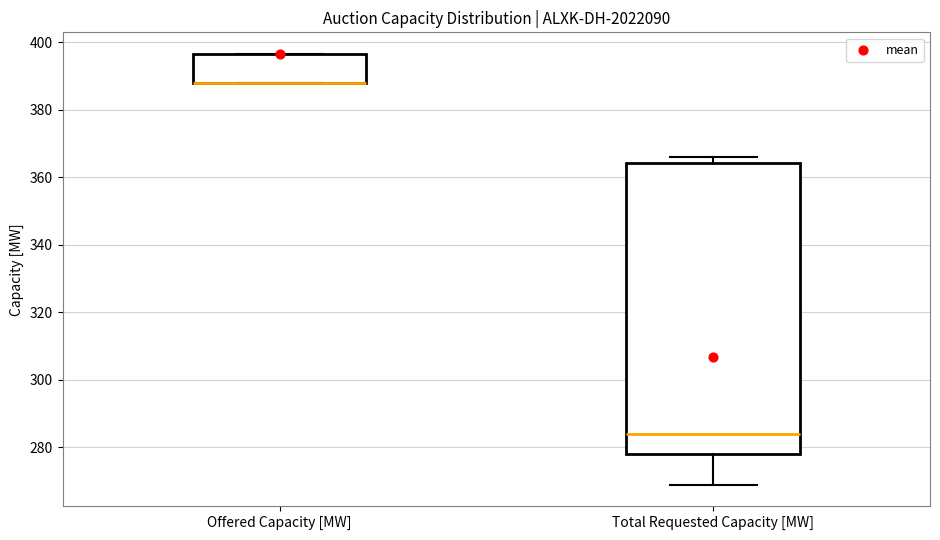

Reading left to right, read every box against the y-axis: the position of its median line, the range the box covers, and the ends of its whiskers. The values are not printed on the chart, so give them approximately, as read against the axis.

Offered Capacity [MW]: median 388 (drawn on the box's lower edge), box 388 to 396, whiskers 388 to 396
Total Requested Capacity [MW]: median 284, box 278 to 364, whiskers 270 to 366